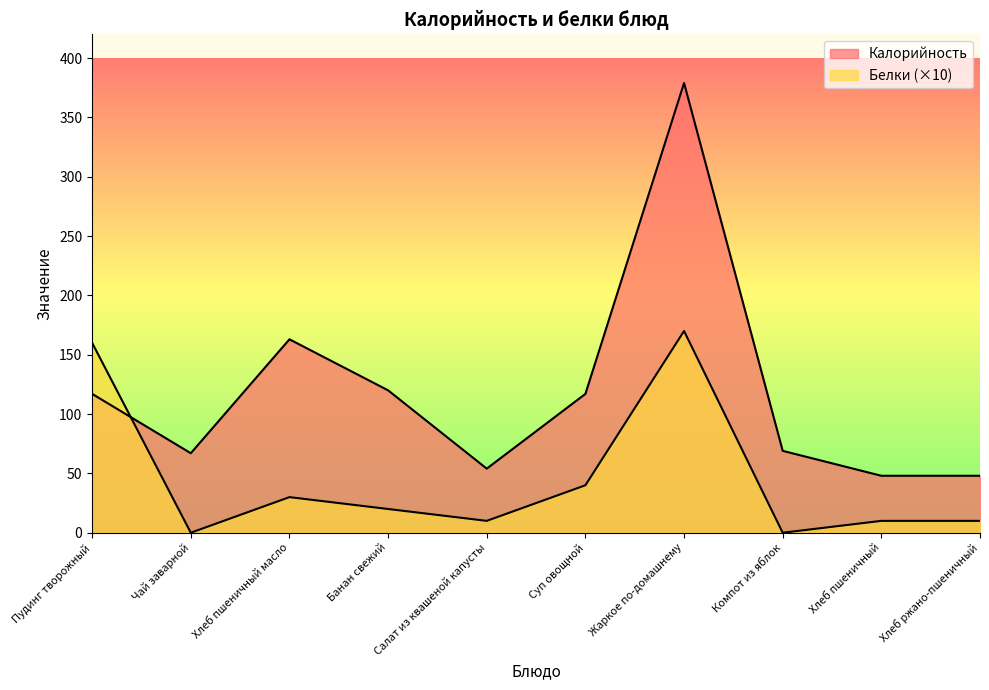

Does the chart display data point markers on the line(s)?

No